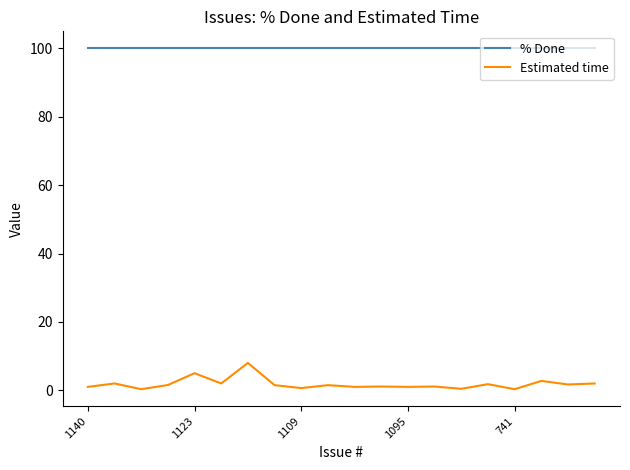

List the series in order of their overall mean, highest first.

% Done, Estimated time